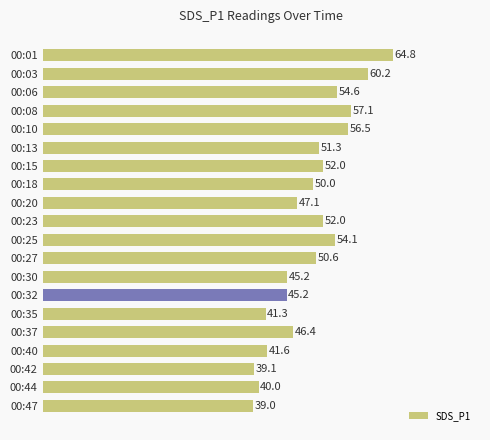

Count the number of data series in this chart.

1